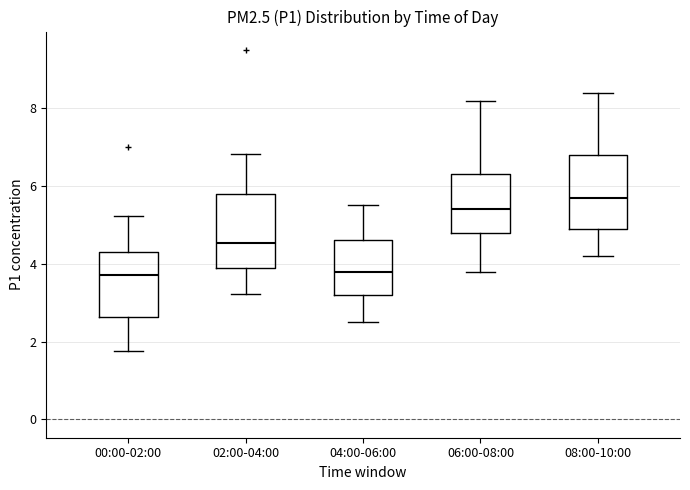

Which box has the highest median line?

08:00-10:00